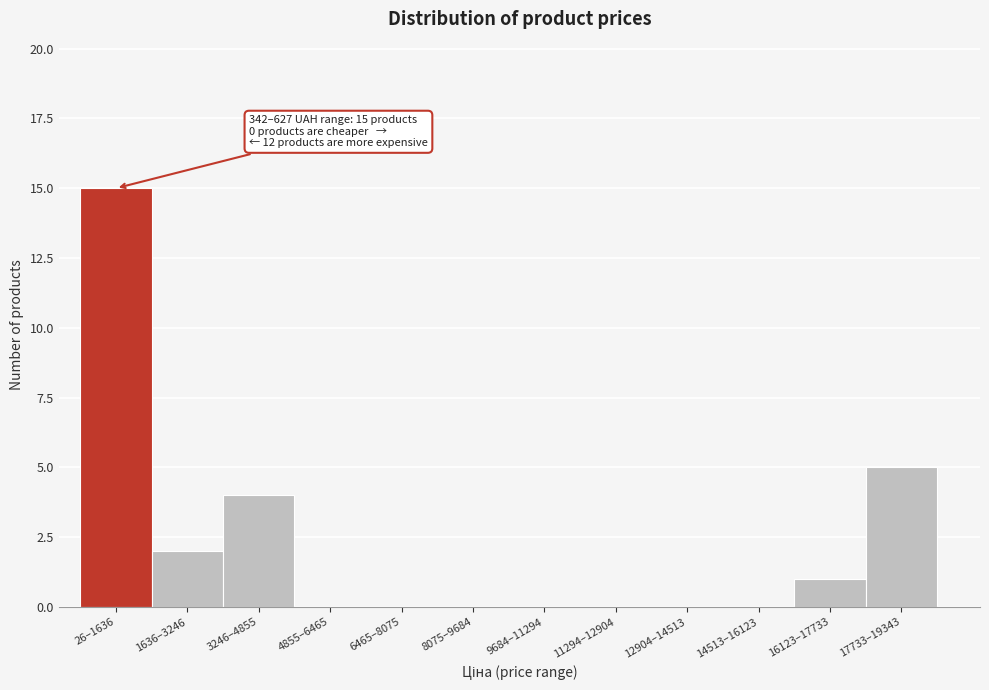

Reading right to left, list all the values displayed in this chart.

17733–19343=5	16123–17733=1	14513–16123=0	12904–14513=0	11294–12904=0	9684–11294=0	8075–9684=0	6465–8075=0	4855–6465=0	3246–4855=4	1636–3246=2	26–1636=15